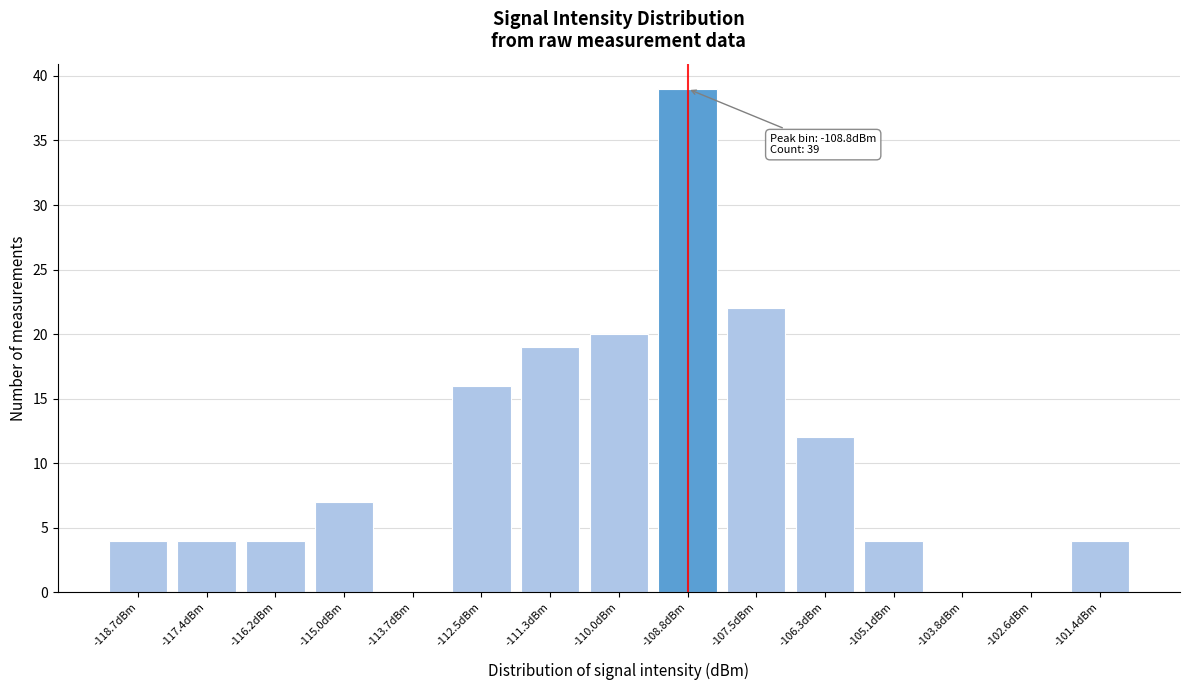

Reading left to right, extract all data points from this chart.

-118.7dBm=4	-117.4dBm=4	-116.2dBm=4	-115.0dBm=7	-113.7dBm=0	-112.5dBm=16	-111.3dBm=19	-110.0dBm=20	-108.8dBm=39	-107.5dBm=22	-106.3dBm=12	-105.1dBm=4	-103.8dBm=0	-102.6dBm=0	-101.4dBm=4